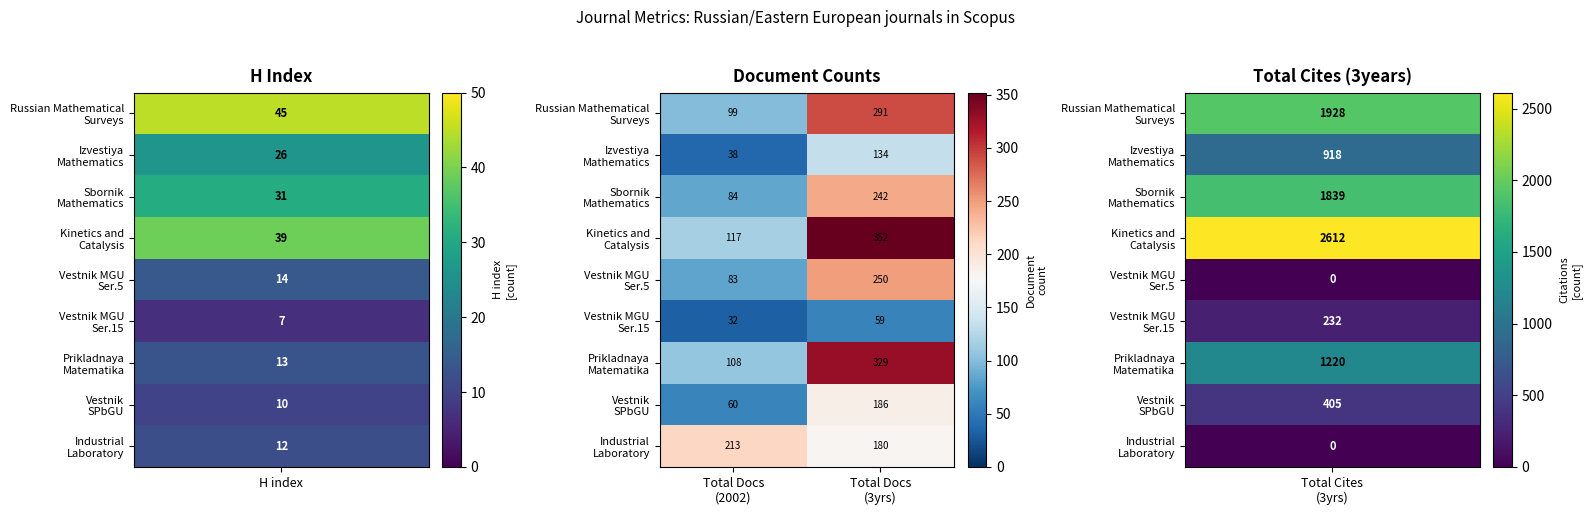

What is the greatest value displayed?

352